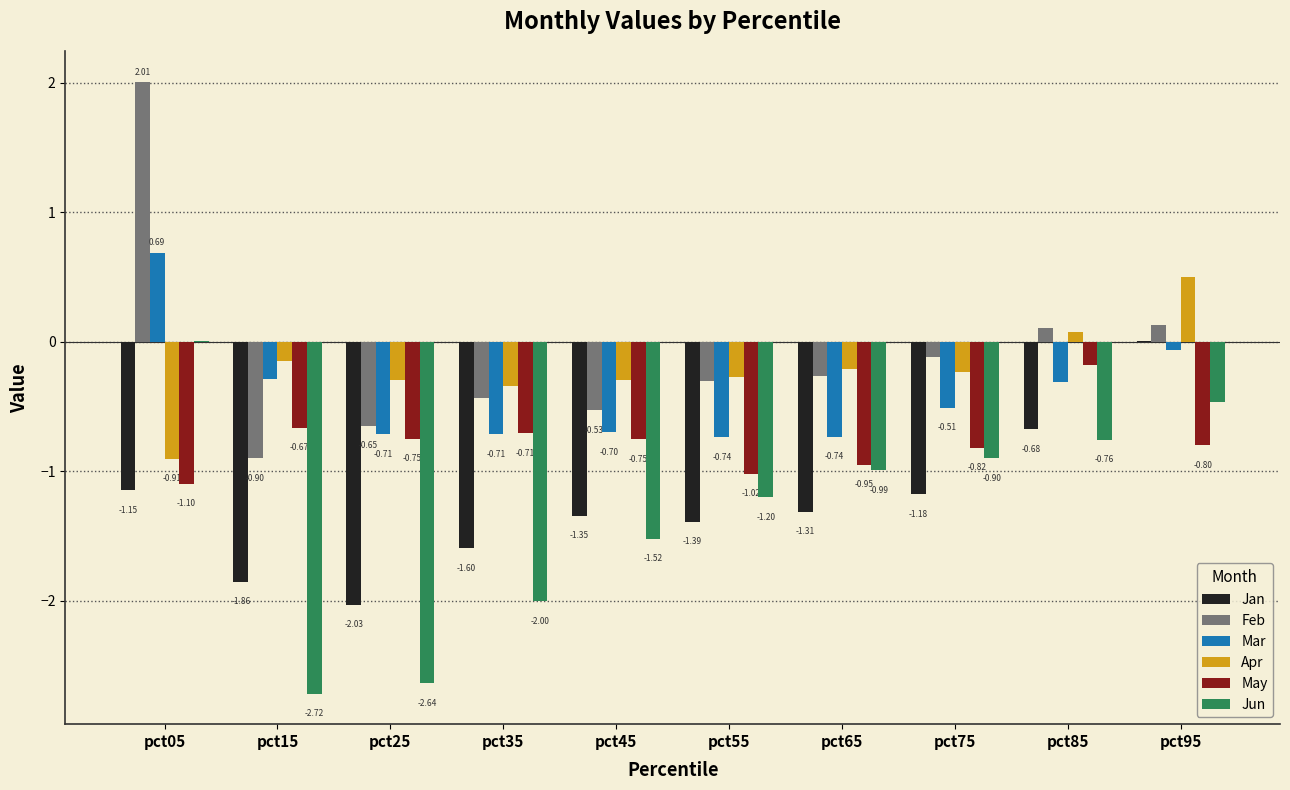

Which series has the largest total across all categories?

Feb